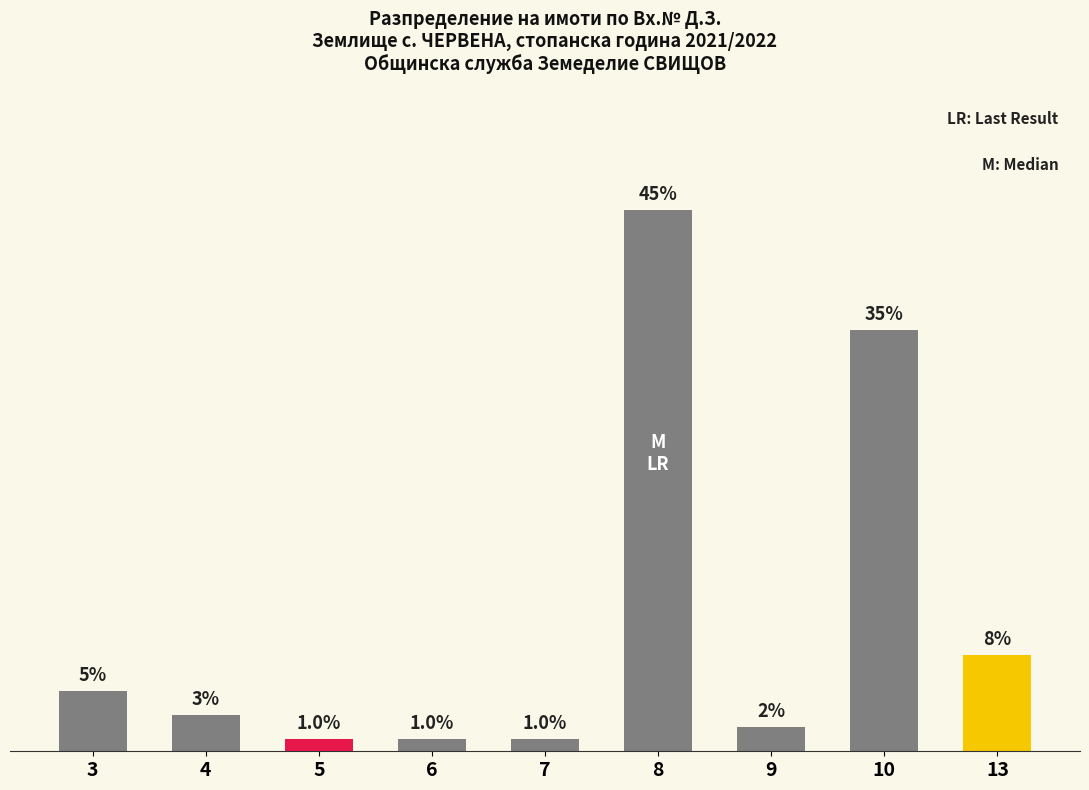

Reading right to left, list all the values displayed in this chart.

13=7.9	10=34.7	9=2.0	8=44.6	7=1.0	6=1.0	5=1.0	4=3.0	3=5.0